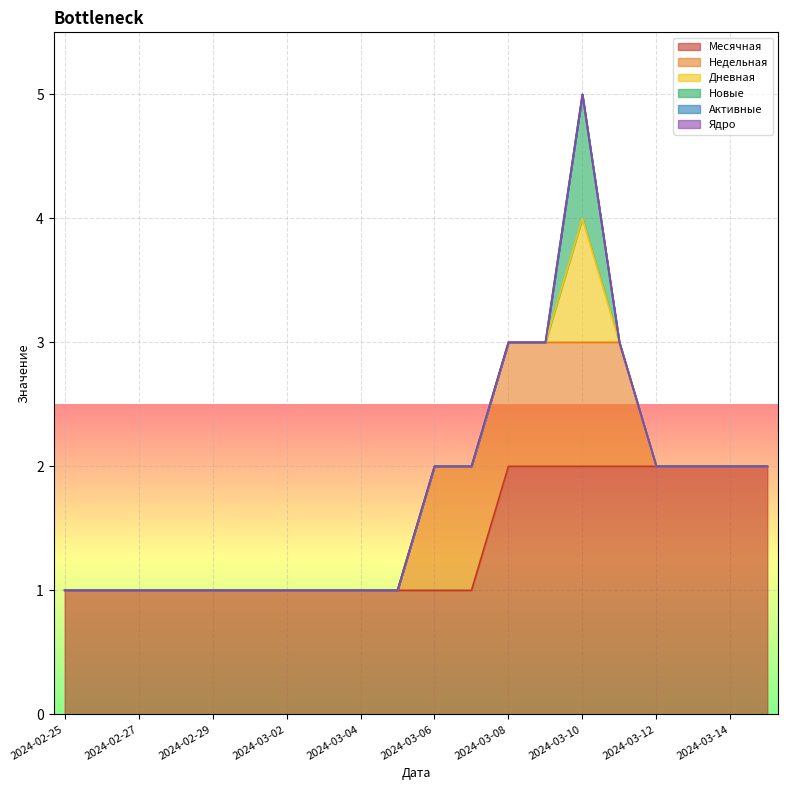

True or false: Активные has a value of 0 at 2024-02-28.

True